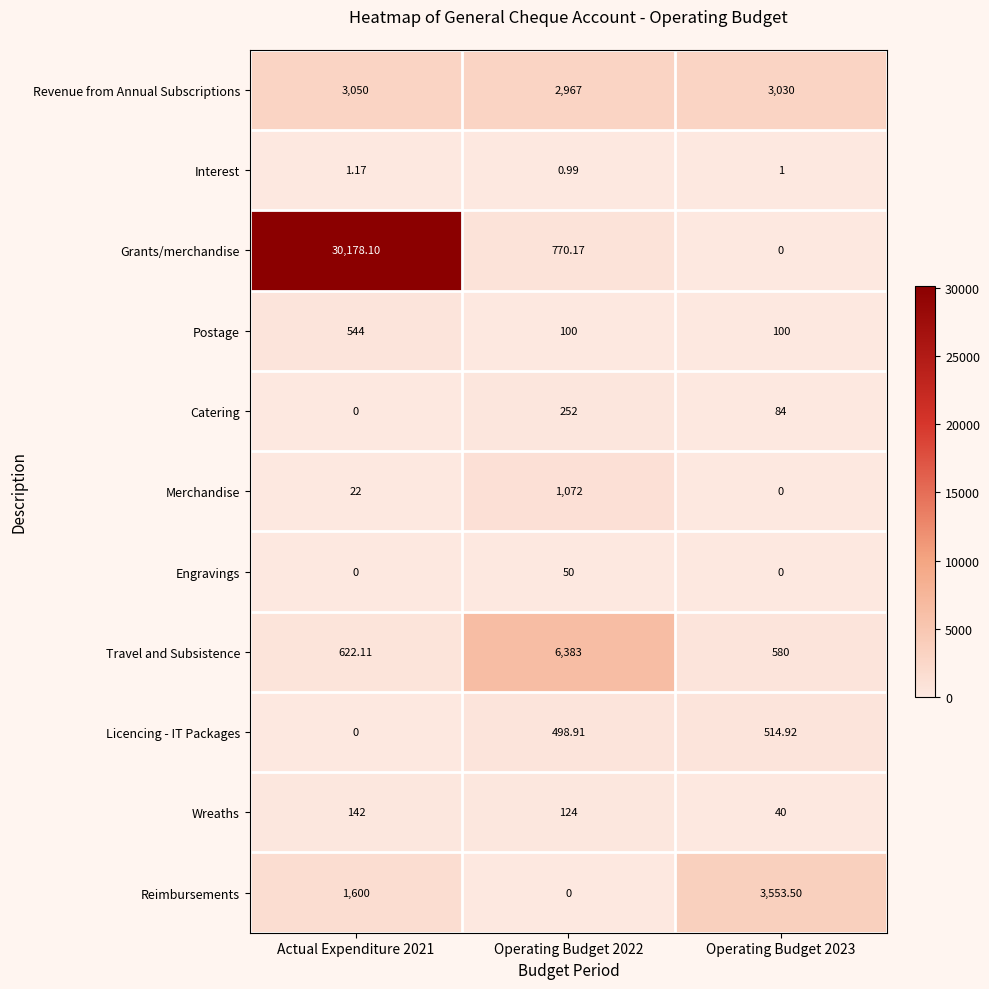

How many values in the Reimbursements series are below 1600?

1